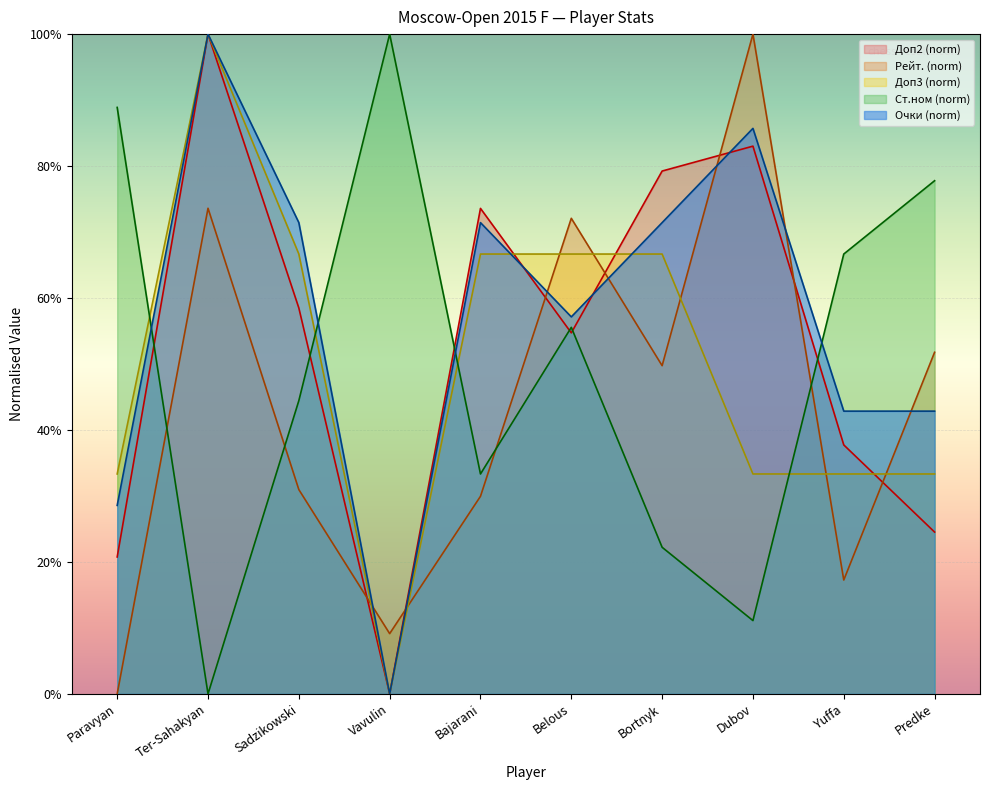

What is the sum of all Points values?

571.4